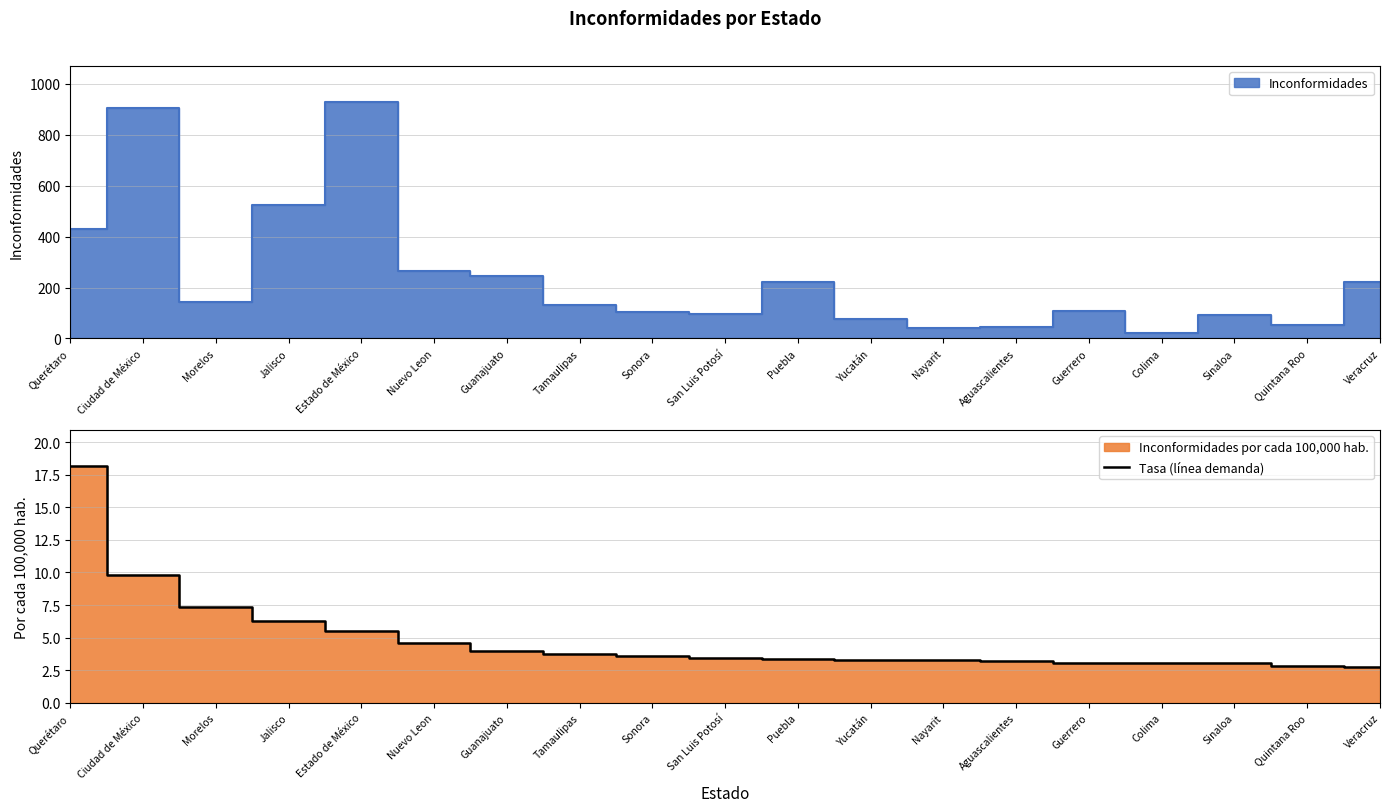

List the labels in order of value, smallest first.

Veracruz, Quintana Roo, Colima, Sinaloa, Guerrero, Aguascalientes, Nayarit, Yucatán, Puebla, San Luis Potosí, Sonora, Tamaulipas, Guanajuato, Nuevo Leon, Estado de México, Jalisco, Morelos, Ciudad de México, Querétaro